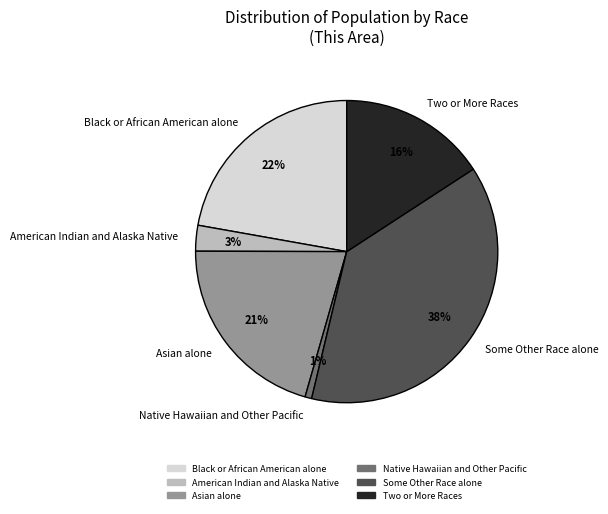

Which category has the biggest portion of the pie?

Some Other Race alone